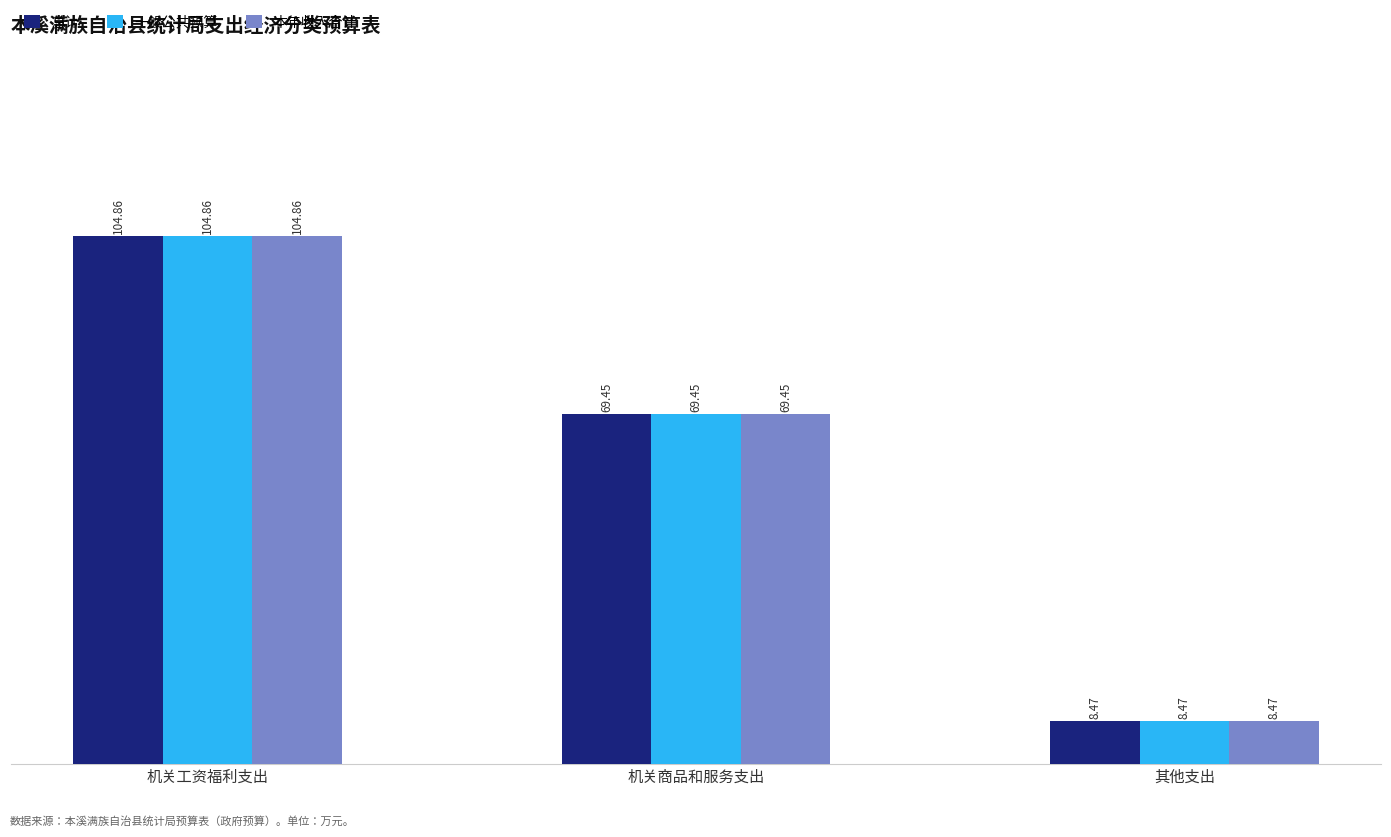

Which category has the highest value across all series?

机关工资福利支出